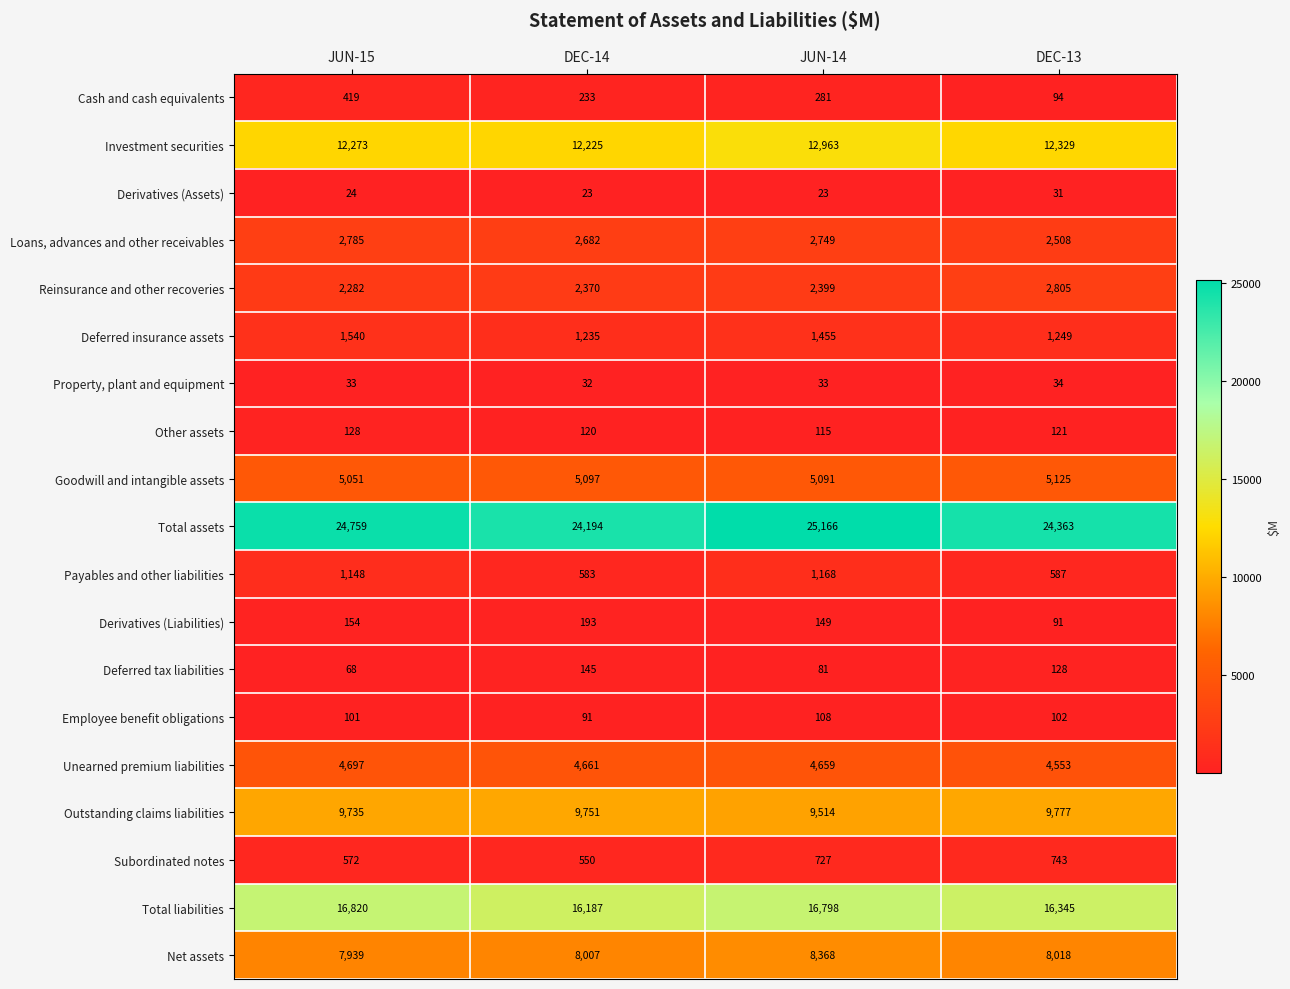

Which label corresponds to the largest value in the chart?

JUN-14